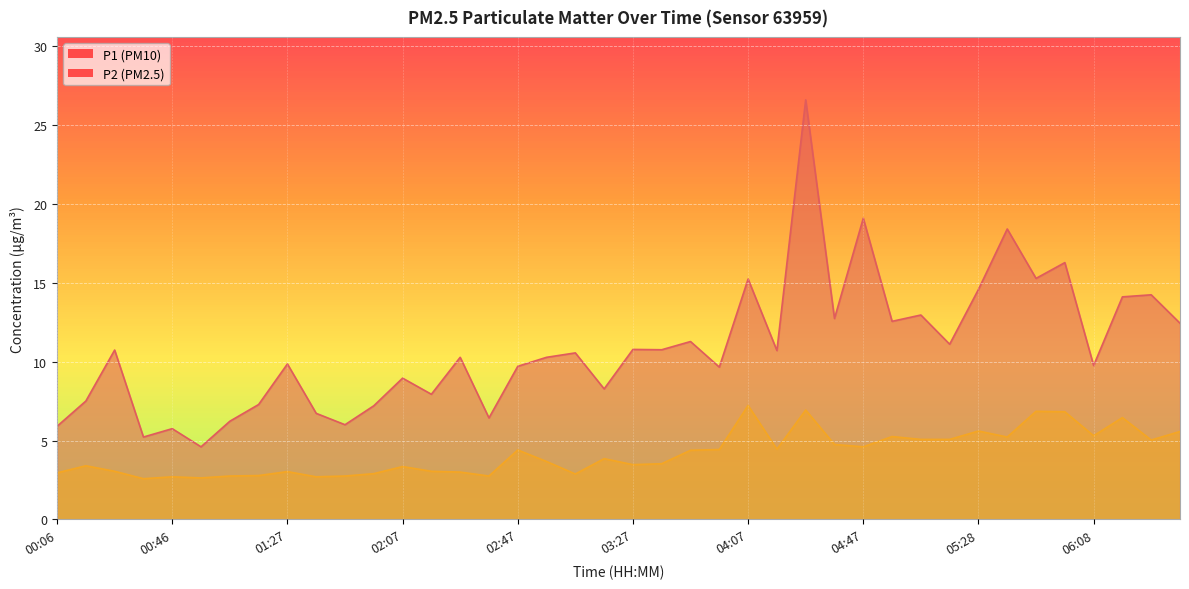

At which label does P2 reach its minimum?

00:36